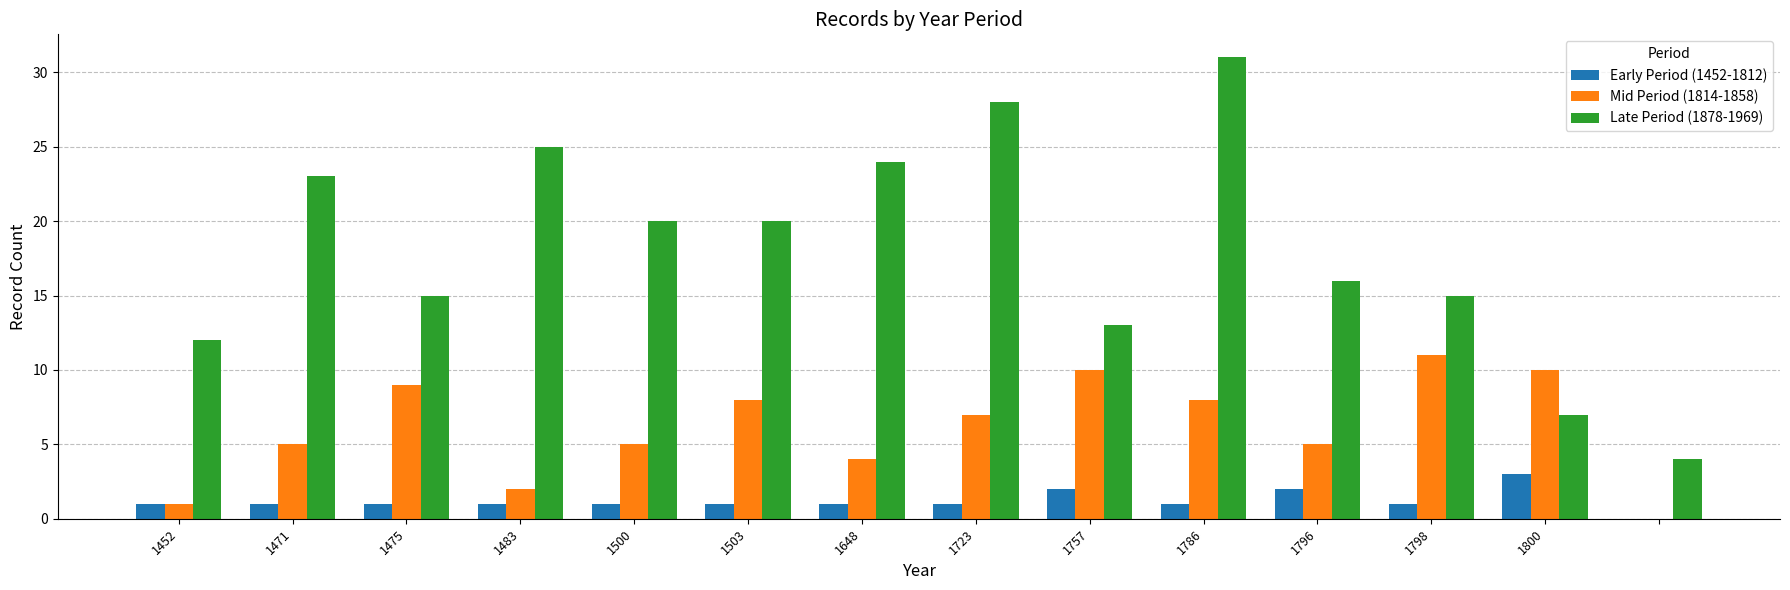

What is the greatest value displayed?

31